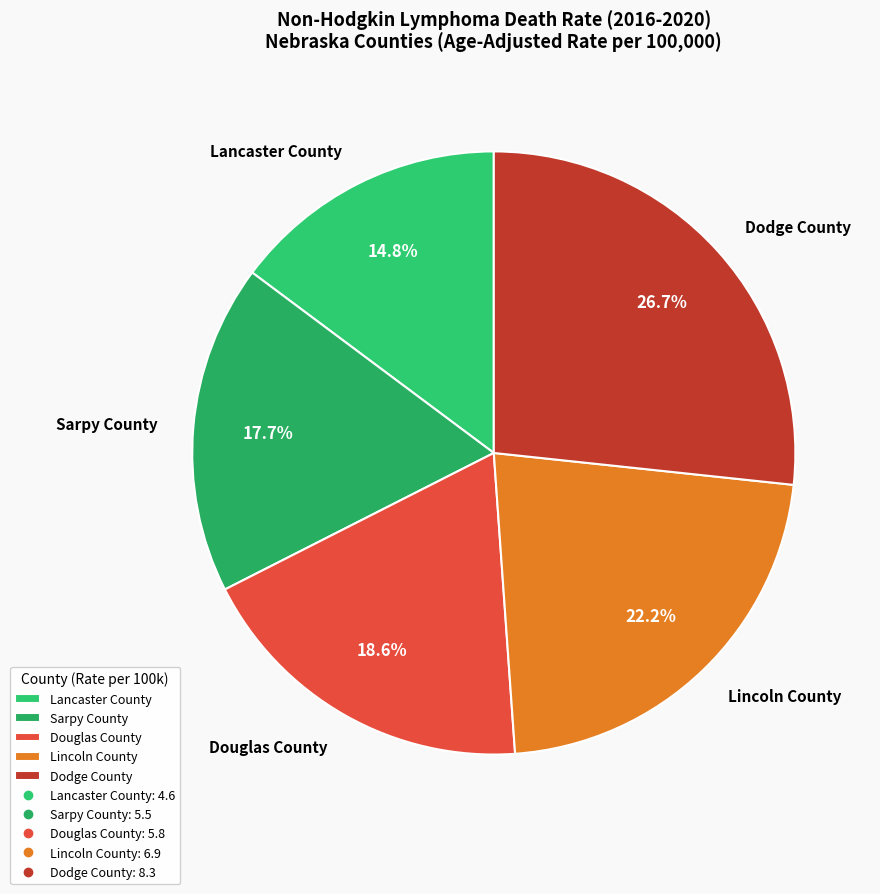

What is the smallest slice in the pie chart?

Lancaster County